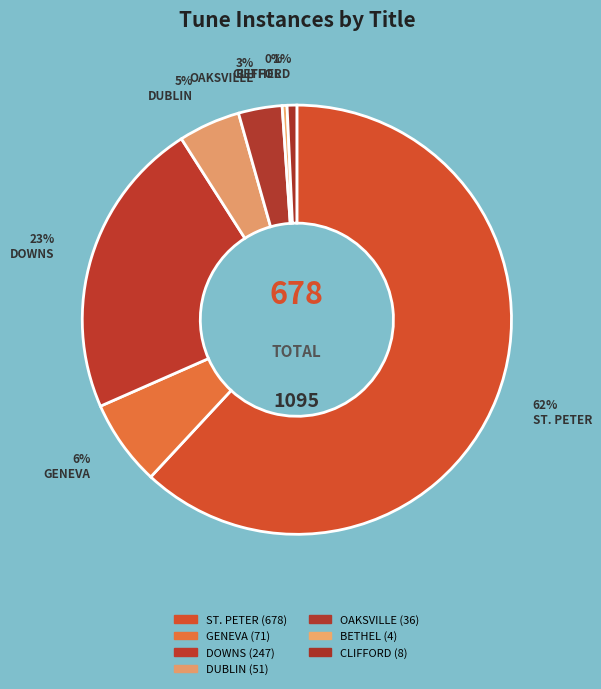

Does any single category account for the majority?

Yes